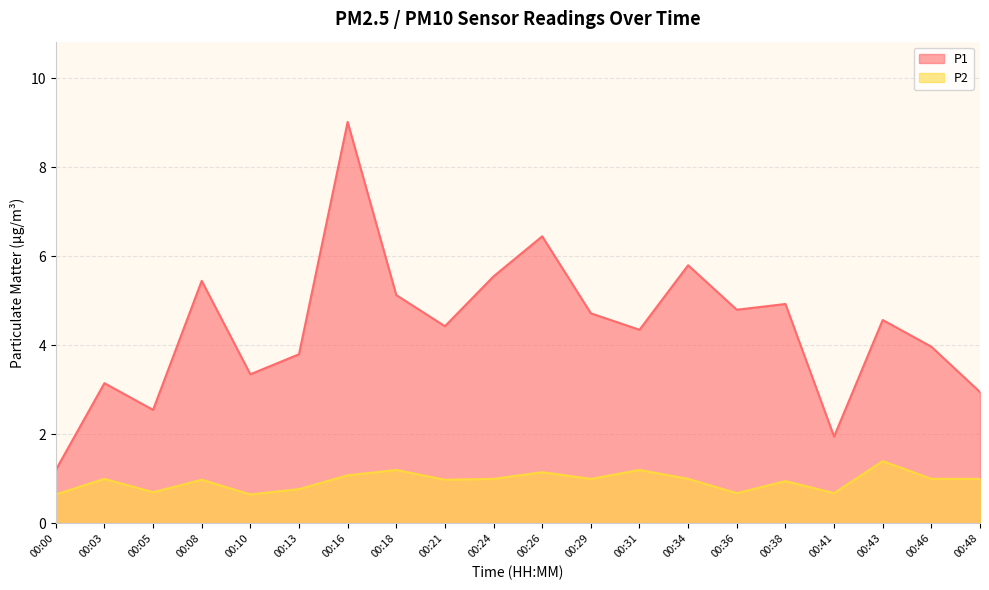

What are all the series names shown in the legend?

P1, P2